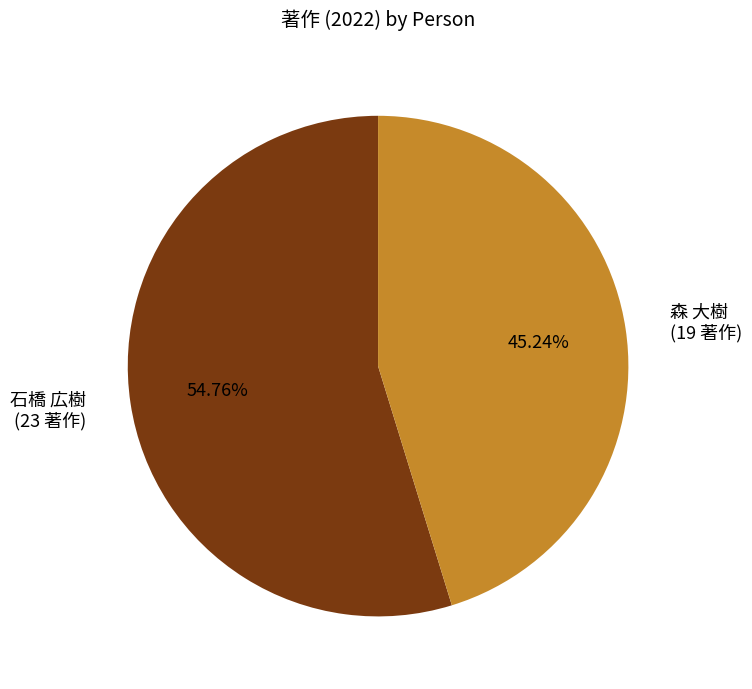

Approximately how many times larger is the value at 石橋 広樹 compared to 森 大樹?

1.2